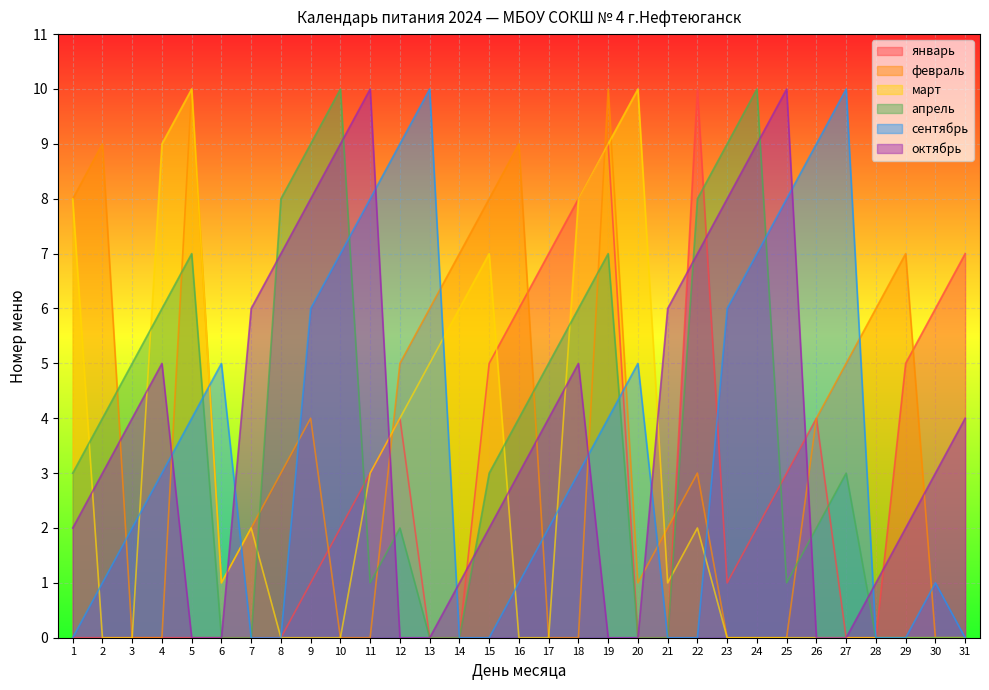

At which category does март reach its first local valley?

6